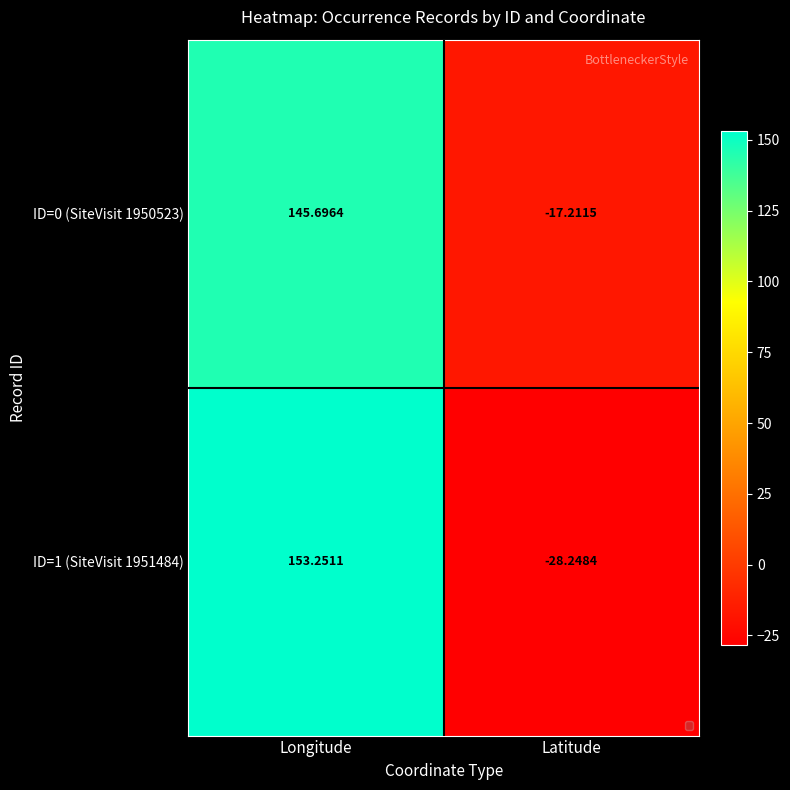

Which series has the largest total across all categories?

ID=0 (SiteVisit 1950523)